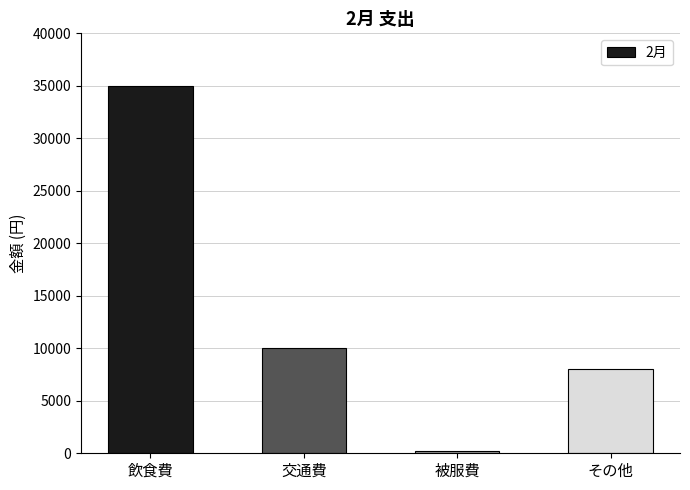

What is the label of the 2nd bar from the left?

交通費